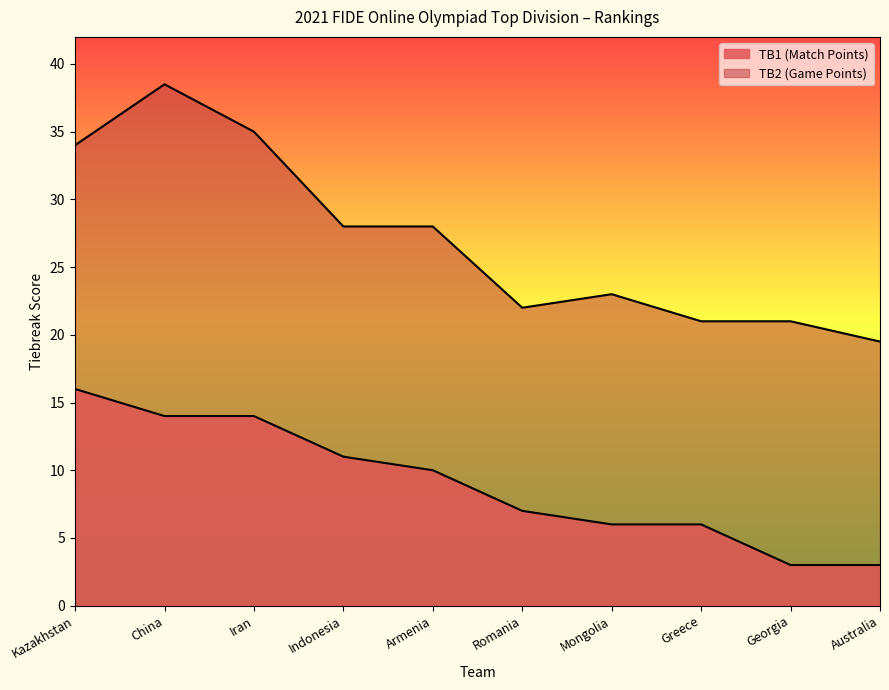

What is the difference between the TB2 values at China and Australia?

19.0